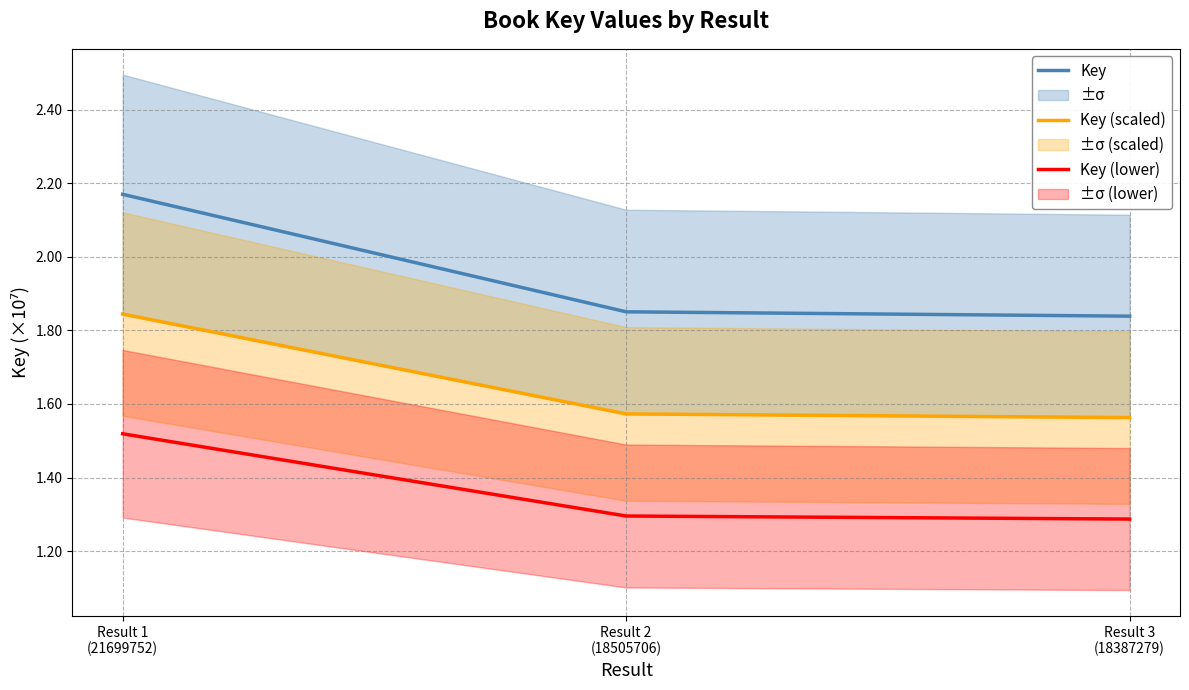

The Key (lower) series shows 0.9 at Result 3
(18387279). True or false?

False